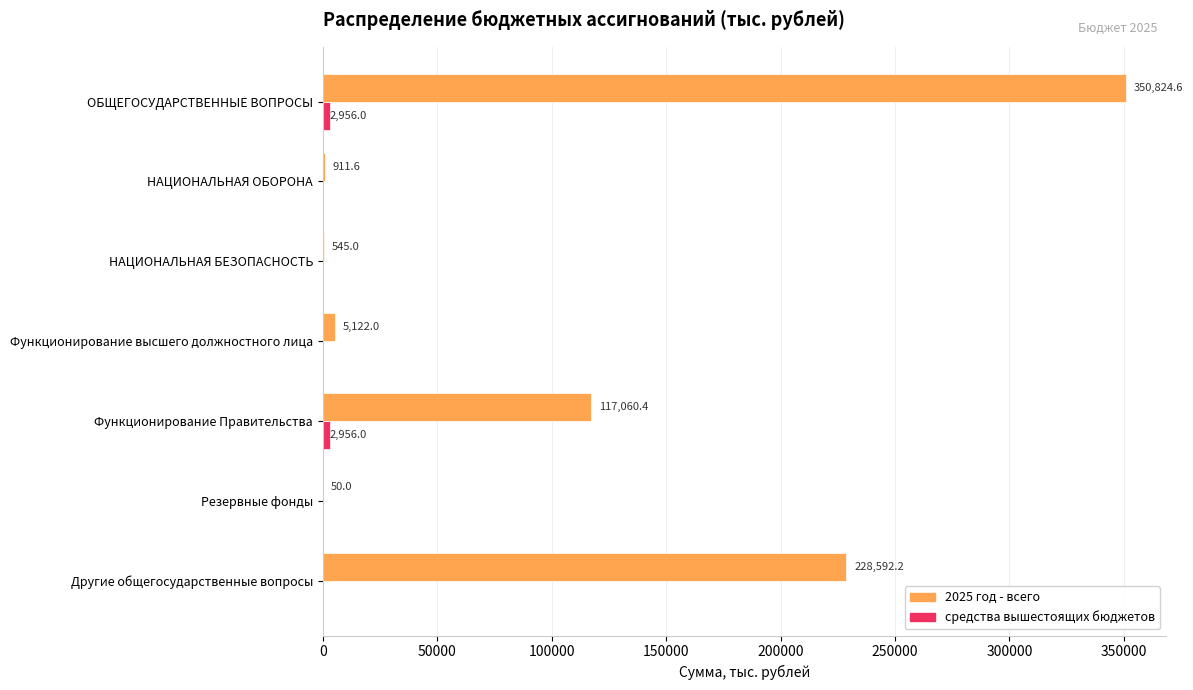

What is the maximum value for 2025 год - всего?

350824.6